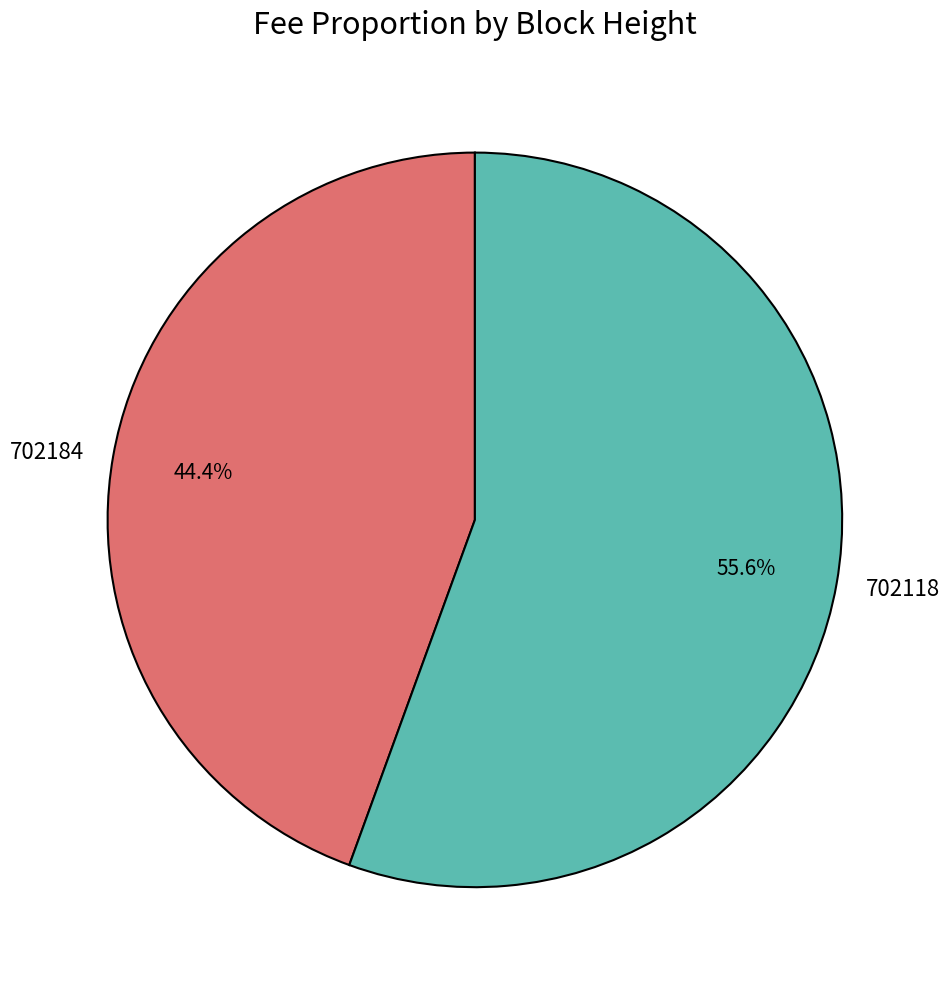

How many slices are in this pie chart?

2